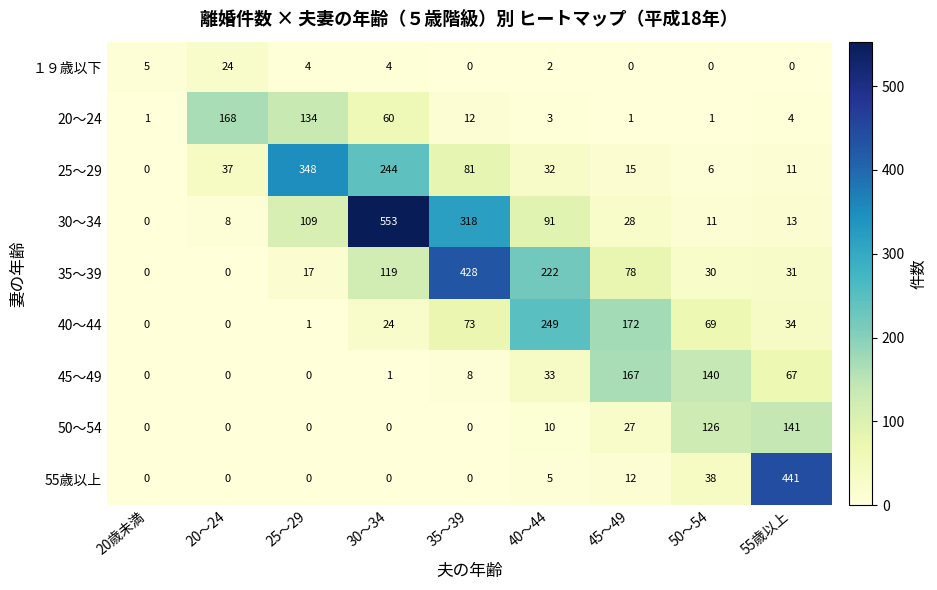

List the series in order of their peak value, lowest first.

１９歳以下, 50～54, 45～49, 20～24, 40～44, 25～29, 35～39, 55歳以上, 30～34